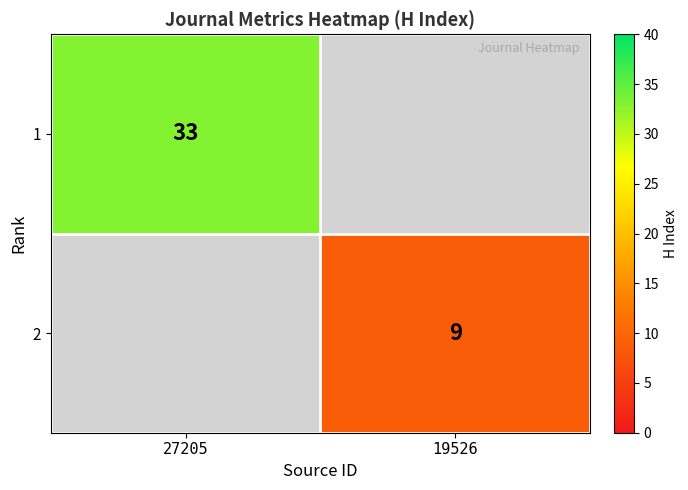

What is the maximum value shown in the chart?

33.0